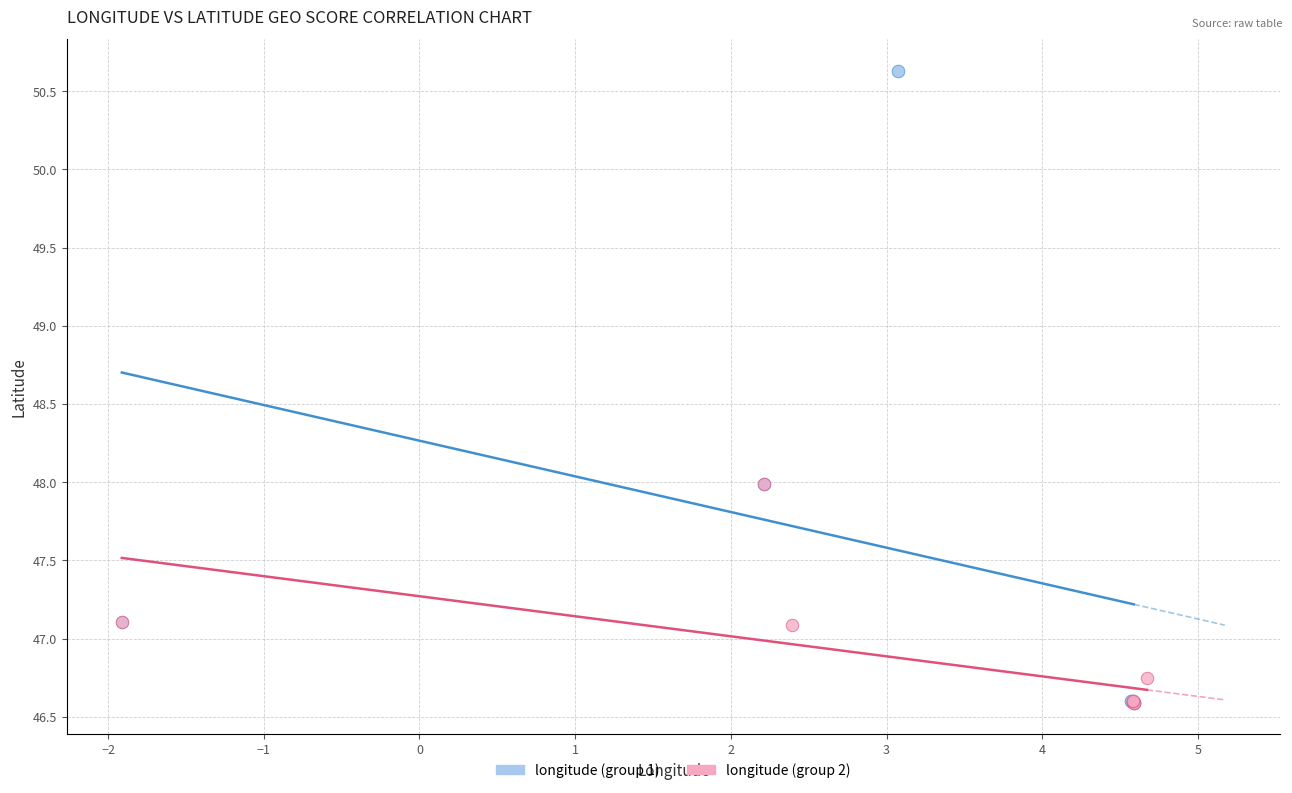

Which series contains the highest Y value?

longitude (group 1)